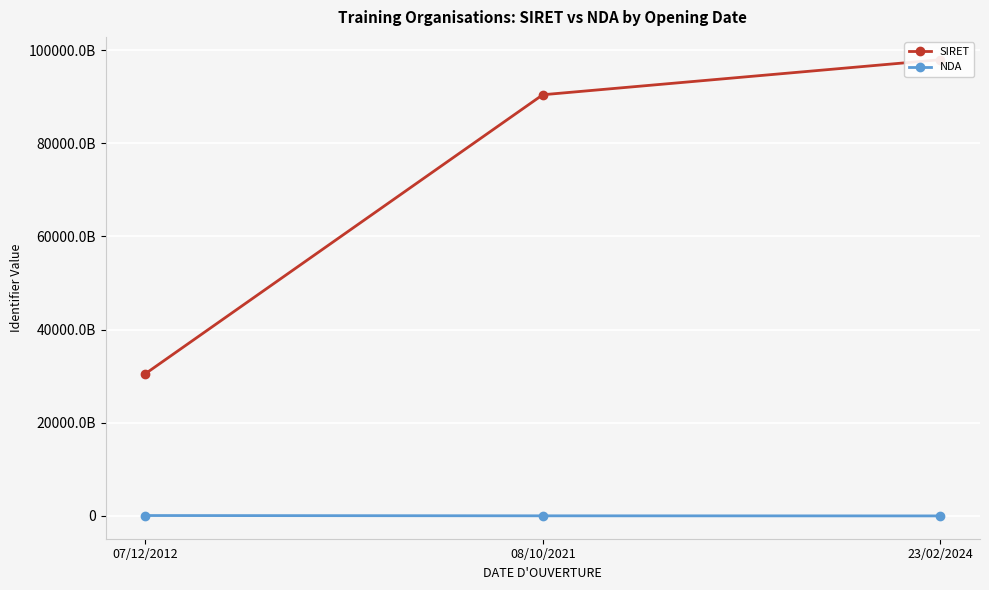

Which category has the lowest value in the NDA series?

23/02/2024